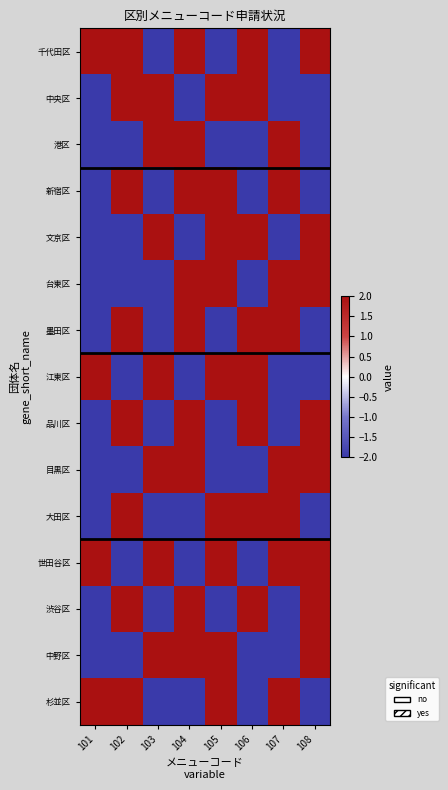

Reading left to right, transcribe all the data shown in this chart.

千代田区: 101=2	102=2	103=-2	104=2	105=-2	106=2	107=-2	108=2
中央区: 101=-2	102=2	103=2	104=-2	105=2	106=2	107=-2	108=-2
港区: 101=-2	102=-2	103=2	104=2	105=-2	106=-2	107=2	108=-2
新宿区: 101=-2	102=2	103=-2	104=2	105=2	106=-2	107=2	108=-2
文京区: 101=-2	102=-2	103=2	104=-2	105=2	106=2	107=-2	108=2
台東区: 101=-2	102=-2	103=-2	104=2	105=2	106=-2	107=2	108=2
墨田区: 101=-2	102=2	103=-2	104=2	105=-2	106=2	107=2	108=-2
江東区: 101=2	102=-2	103=2	104=-2	105=2	106=2	107=-2	108=-2
品川区: 101=-2	102=2	103=-2	104=2	105=-2	106=2	107=-2	108=2
目黒区: 101=-2	102=-2	103=2	104=2	105=-2	106=-2	107=2	108=2
大田区: 101=-2	102=2	103=-2	104=-2	105=2	106=2	107=2	108=-2
世田谷区: 101=2	102=-2	103=2	104=-2	105=2	106=-2	107=2	108=2
渋谷区: 101=-2	102=2	103=-2	104=2	105=-2	106=2	107=-2	108=2
中野区: 101=-2	102=-2	103=2	104=2	105=2	106=-2	107=-2	108=2
杉並区: 101=2	102=2	103=-2	104=-2	105=2	106=-2	107=2	108=-2